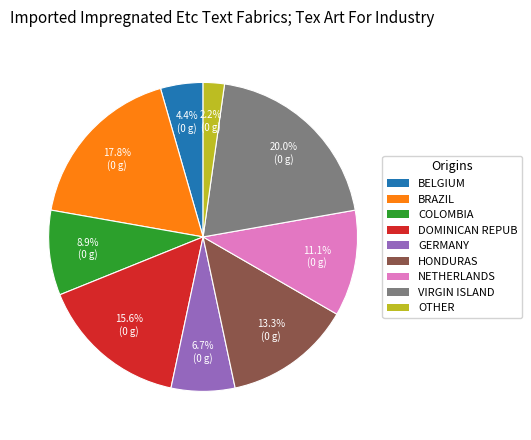

How many slices are in this pie chart?

9